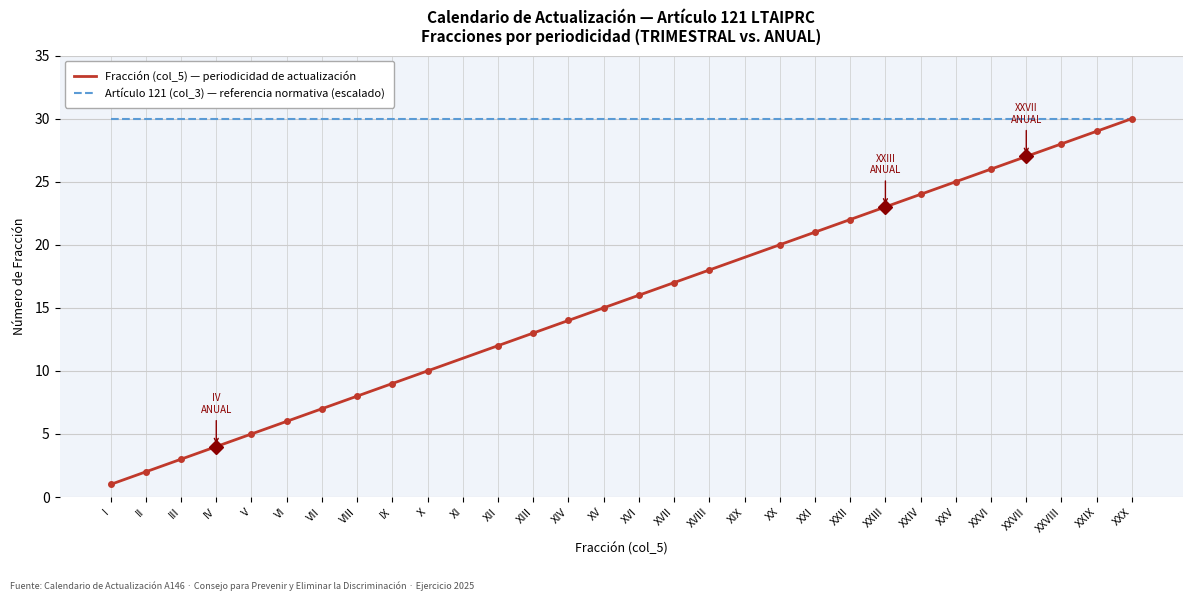

What is the spread (max minus min) of values at XXI?

9